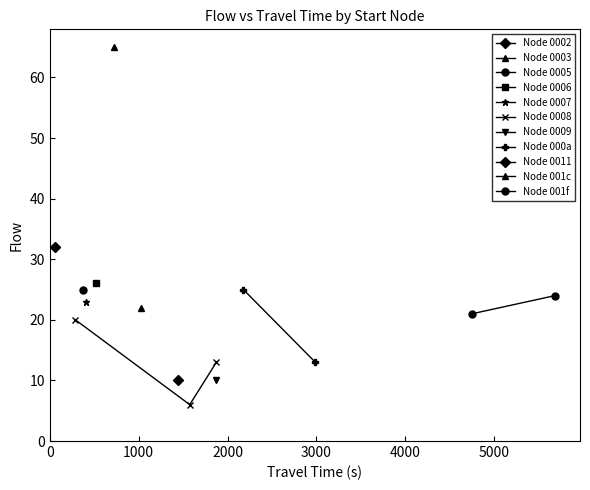

True or false: 0011 and 0006 cross at least once.

False